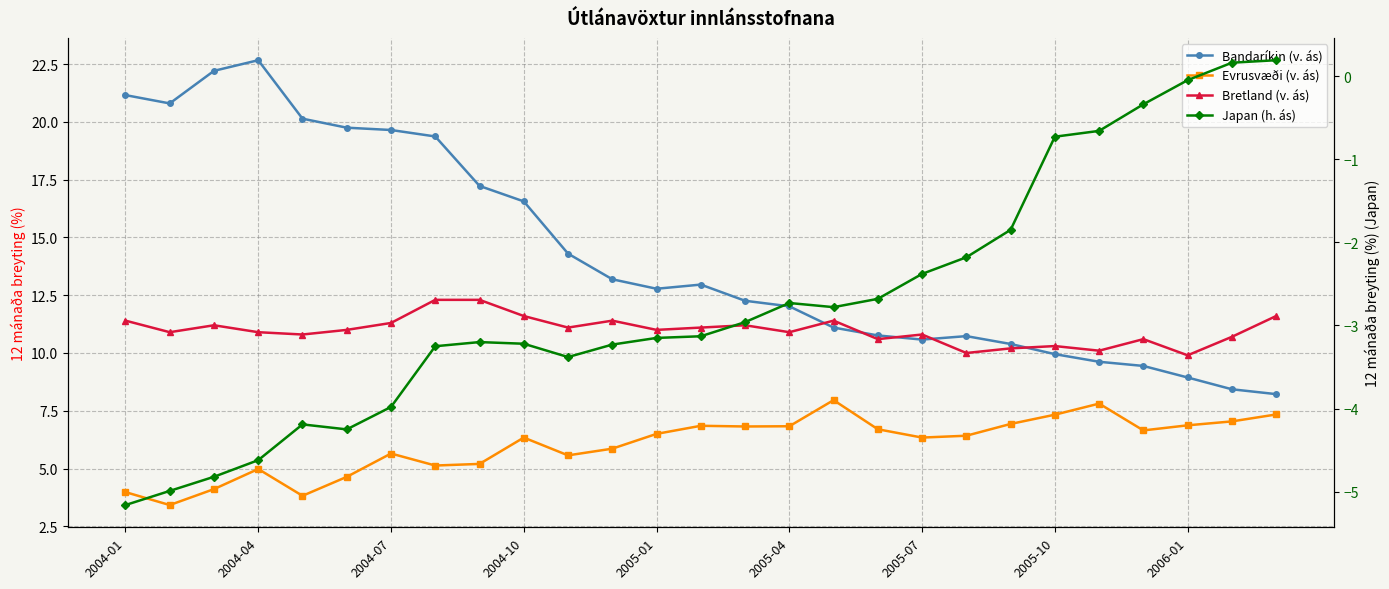

What is the difference between the maximum and minimum values in the Japan (h. ás) series?

5.4